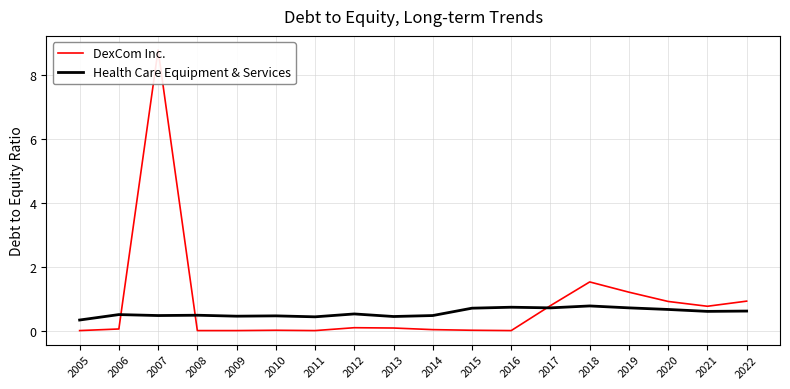

Where do DexCom Inc. and Health Care Equipment & Services first cross each other?

2006 and 2007